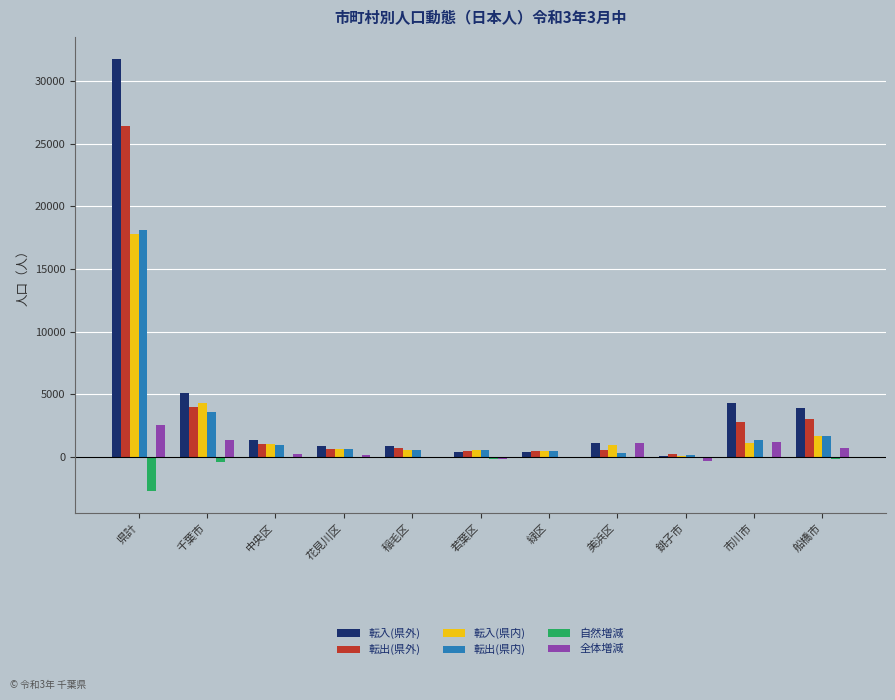

What is the spread (max minus min) of values at 県計?

34514